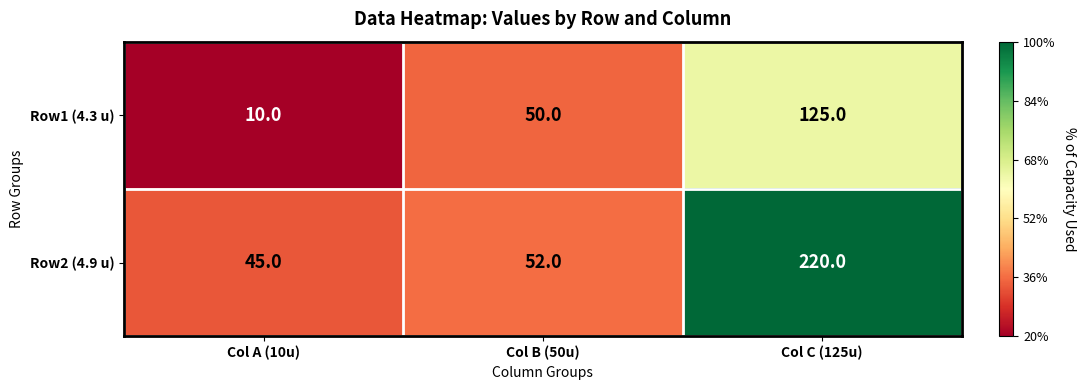

How many Row1 (4.3 u) values are between 10 and 125?

3